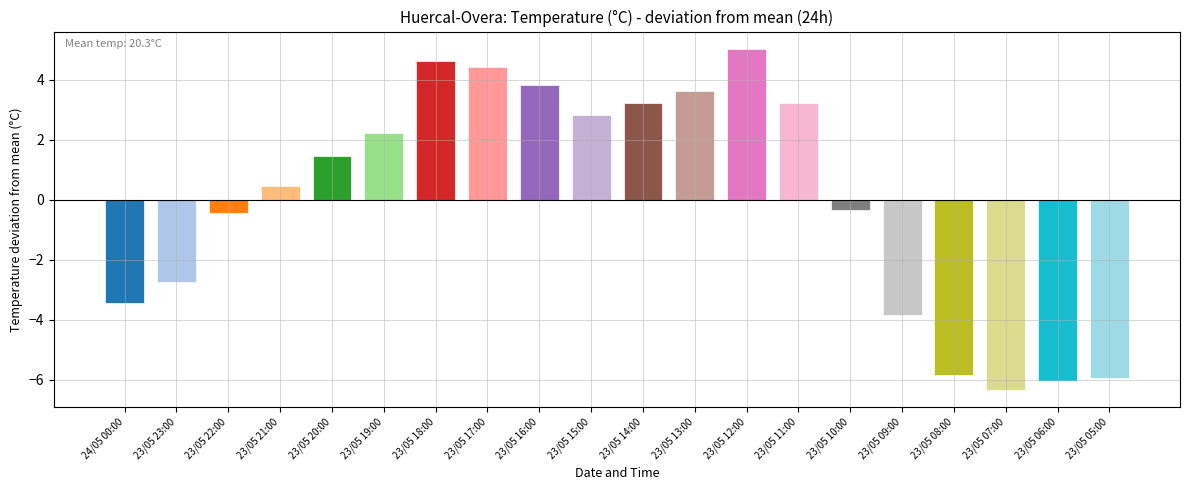

Are the bars horizontal?

No